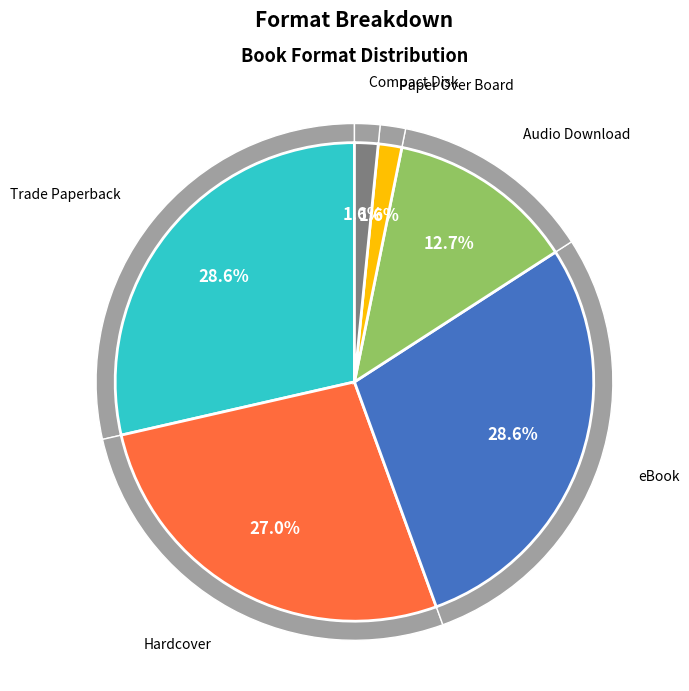

Which category has the smallest portion of the pie?

Paper Over Board